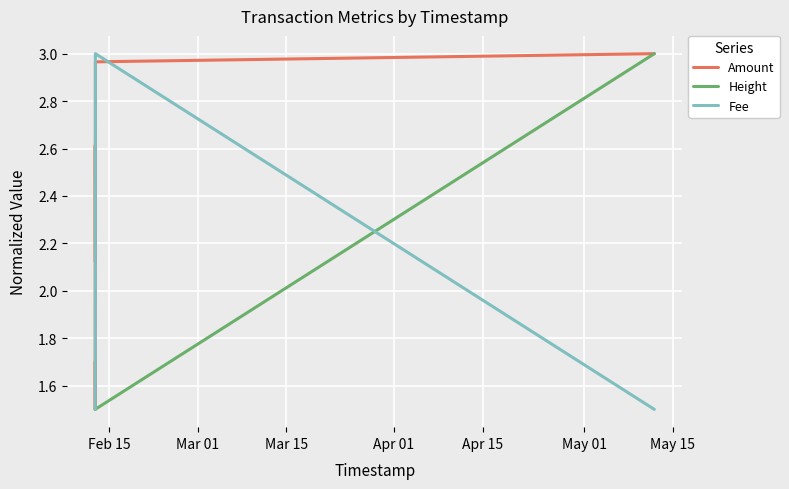

Which series has the largest total across all categories?

Amount